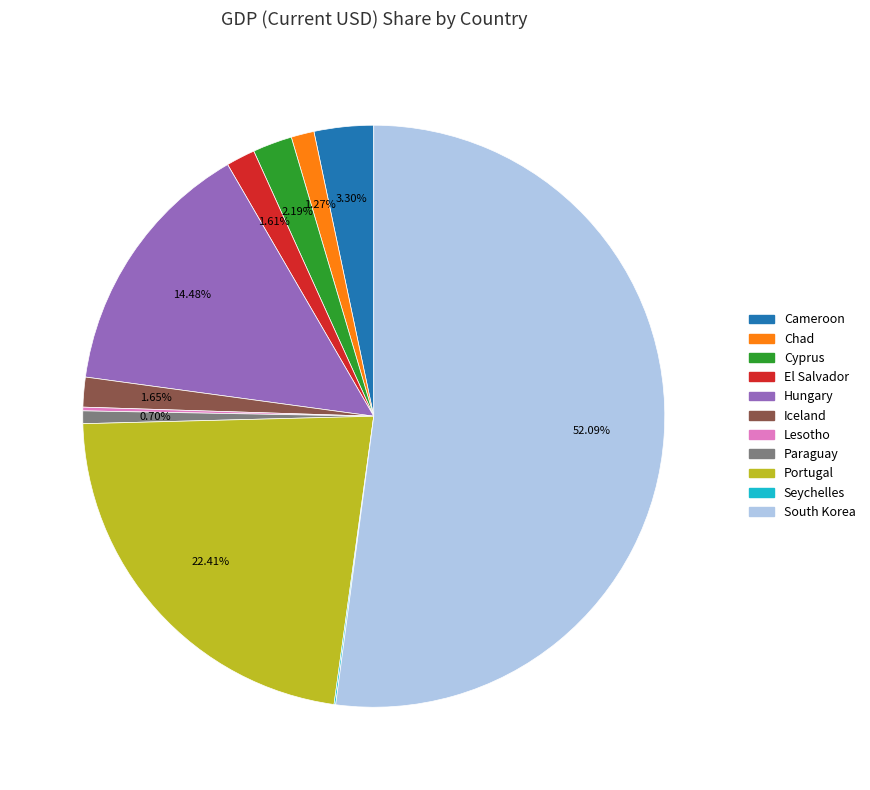

Which category has the biggest portion of the pie?

South Korea